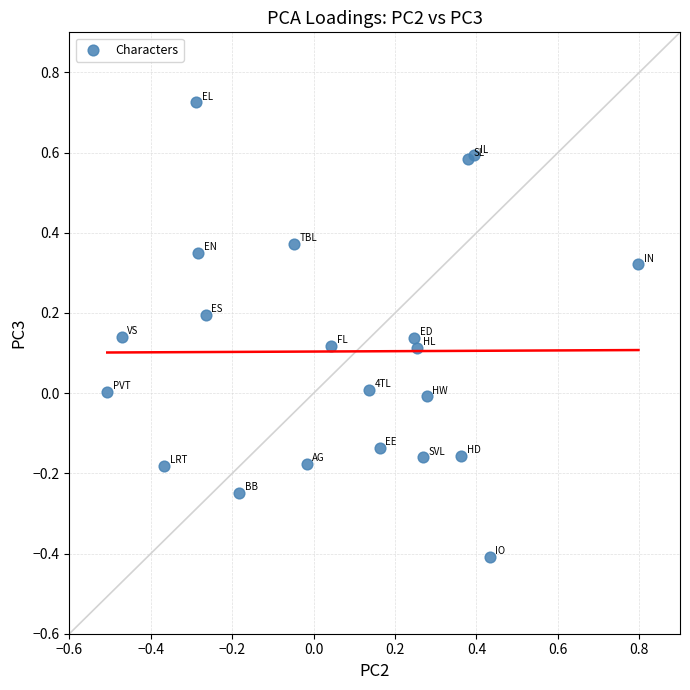

What is the range of X values (max minus min)?

1.3